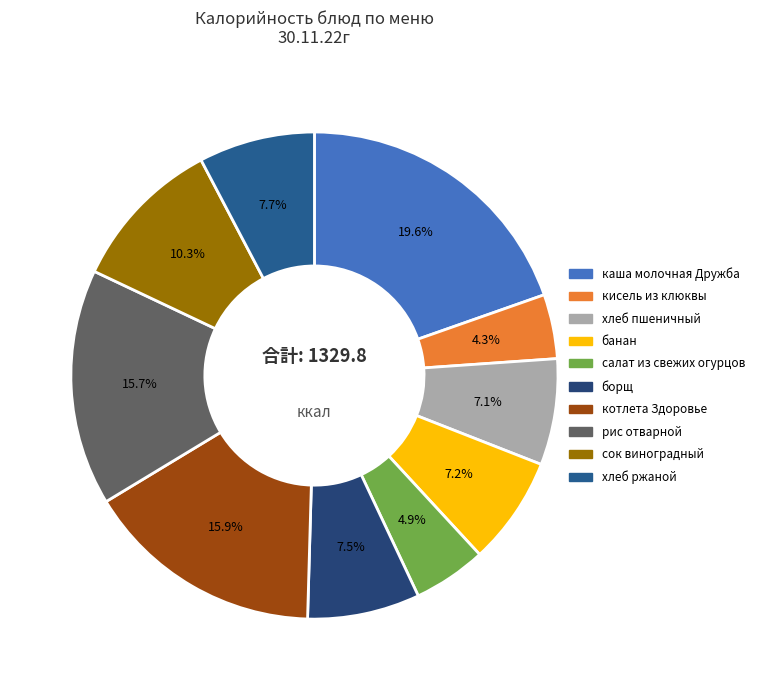

Is it true that сок виноградный is 4% of the pie?

False